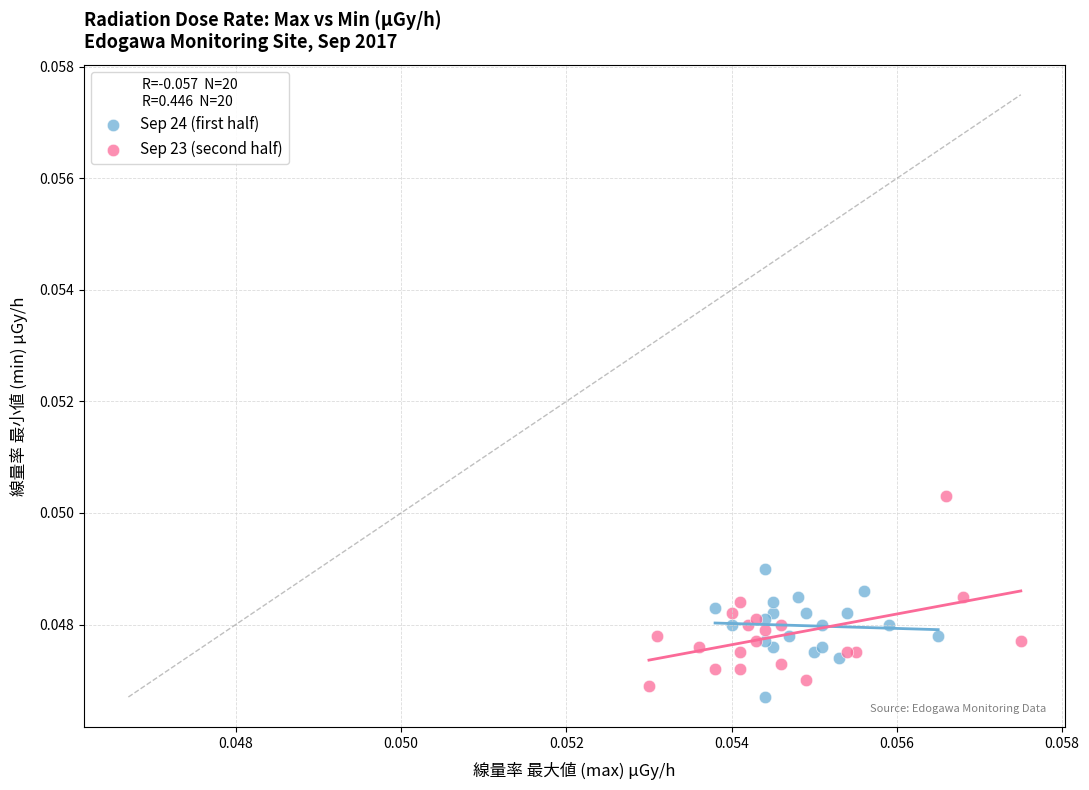

Which series has the widest spread of Y values?

Sep 23 (second half)